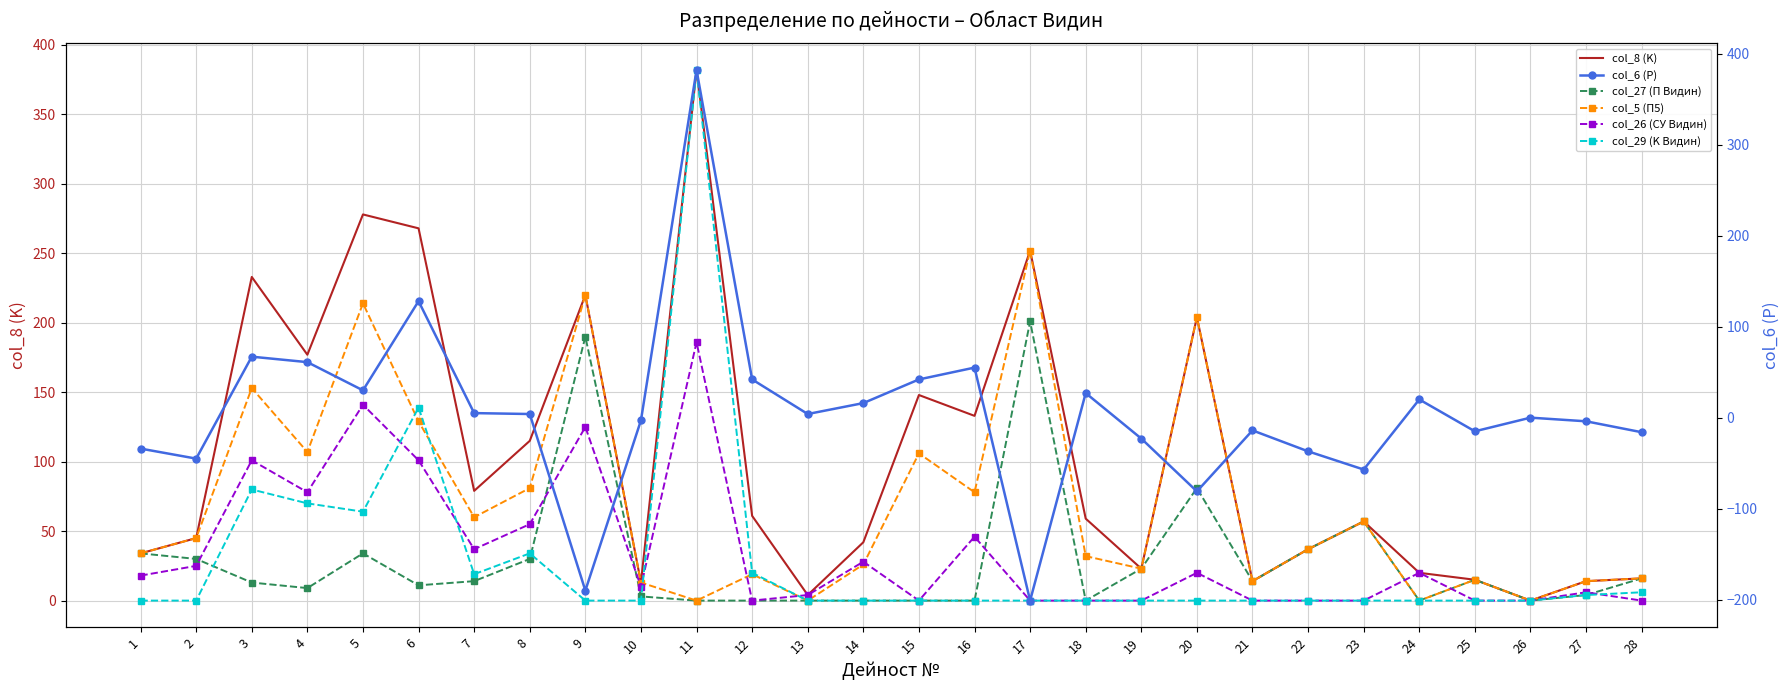

Where do col_6 (Р) and col_5 (П5) first cross each other?

10 and 11